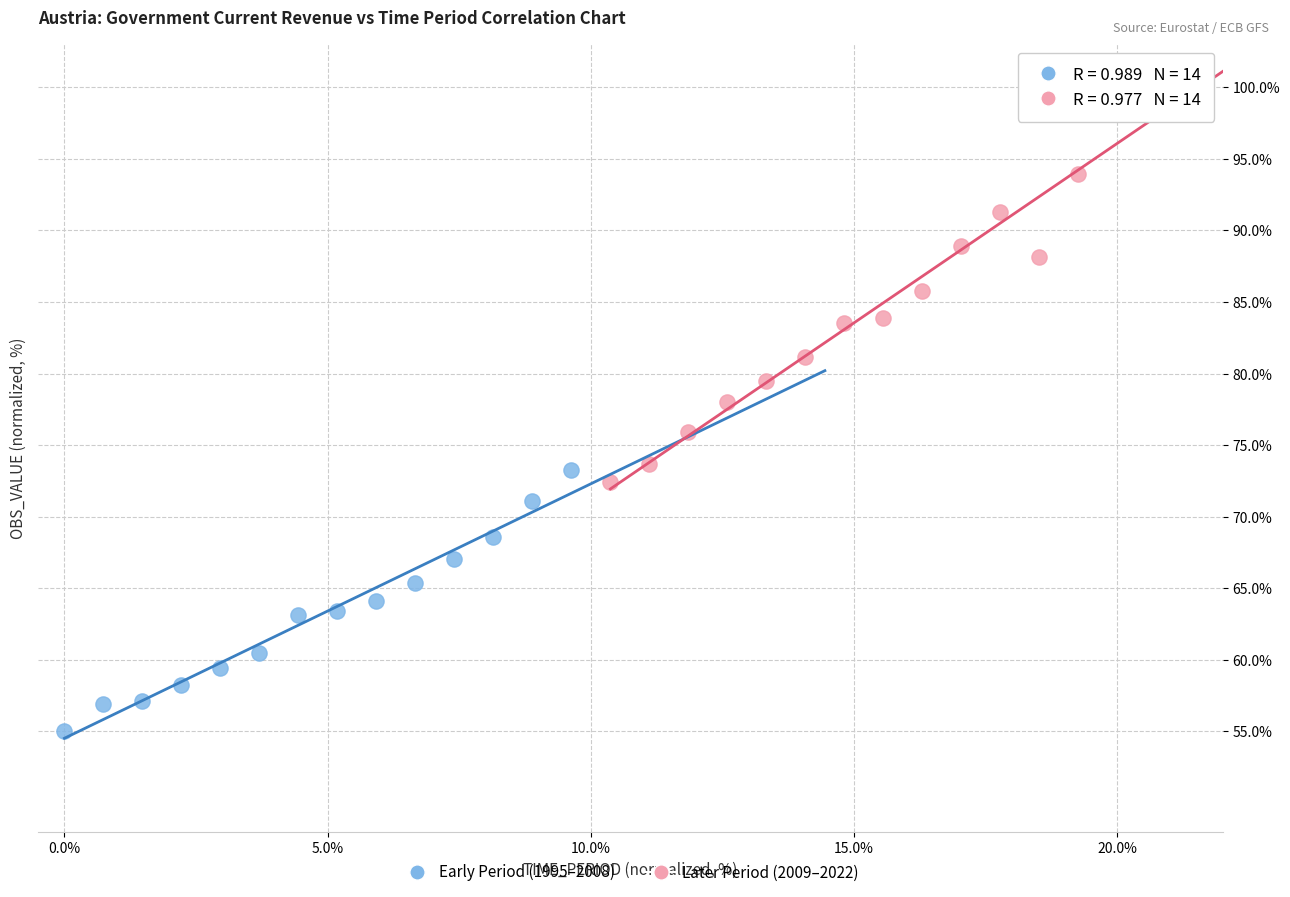

Which series contains the highest Y value?

Later Period (2009–2022)